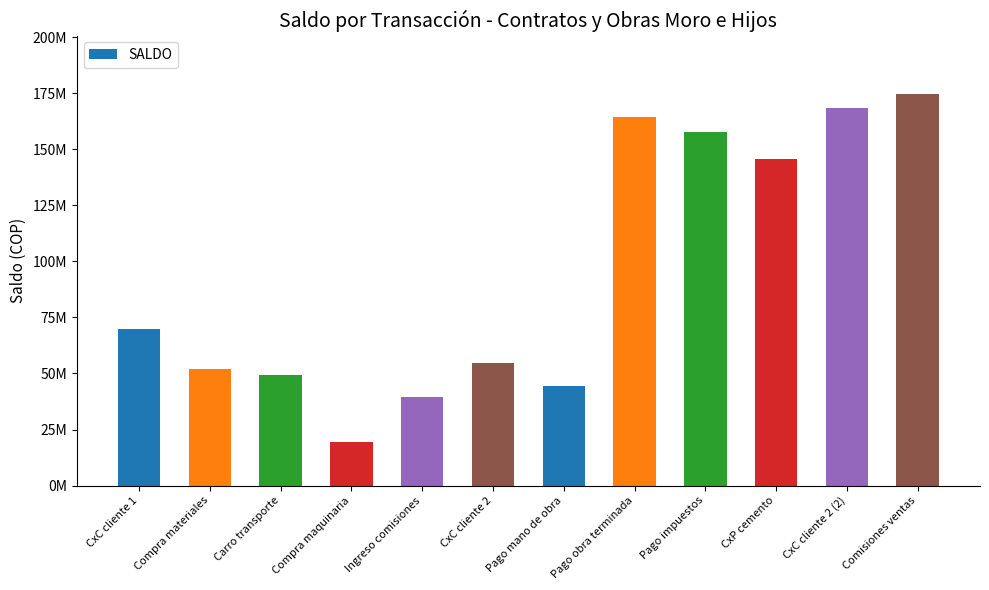

The chart shows a value of 54500000 at CxC cliente 2. True or false?

True